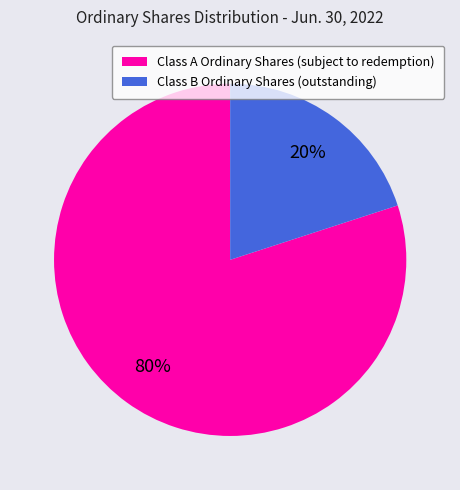

To the nearest percent, what percentage of the pie is Class A Ordinary Shares (subject to redemption)?

80%